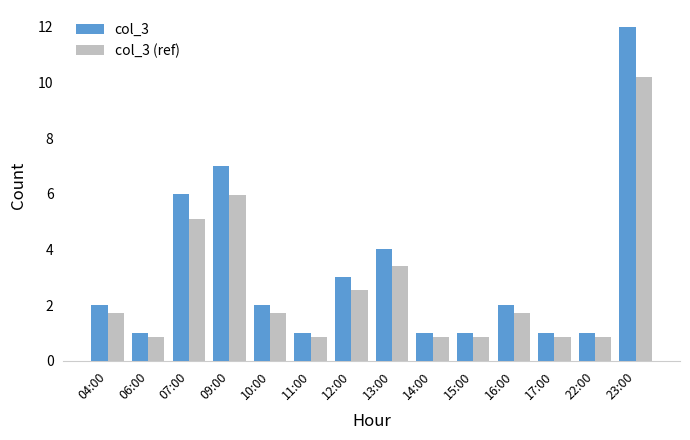

Rank the series by their maximum value, from highest to lowest.

col_3, col_3 (ref)